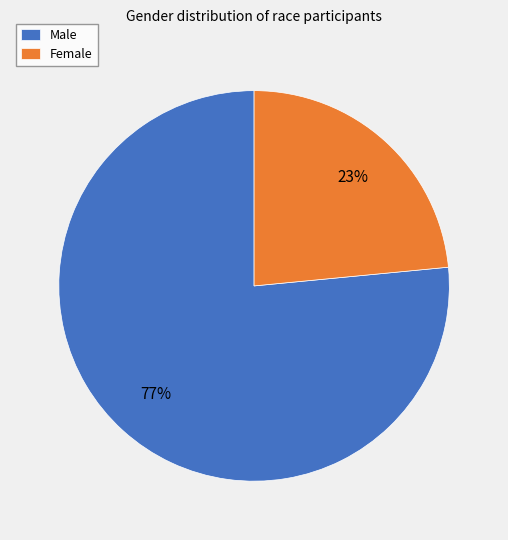

Count the number of slices in the pie.

2